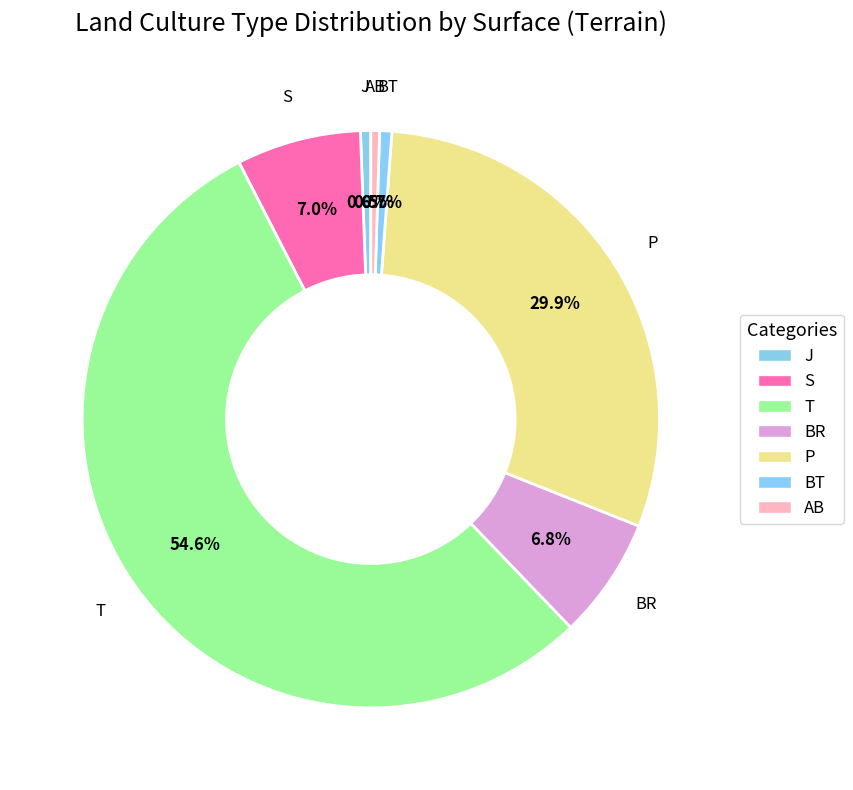

How many slices are in this pie chart?

7